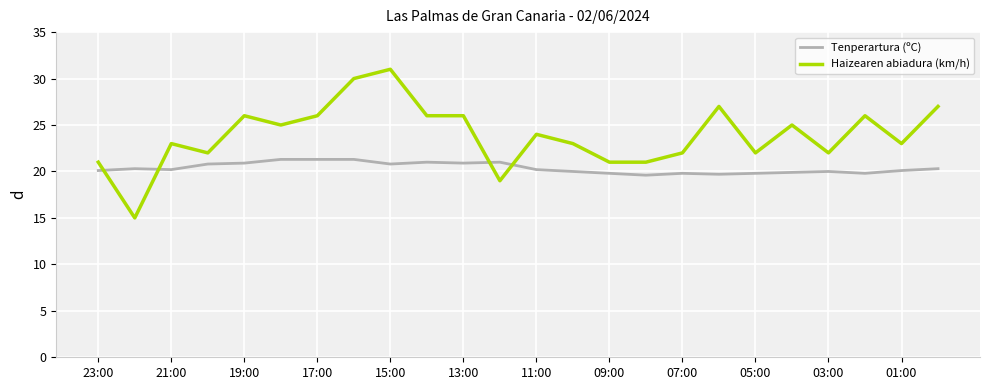

Which series has the widest spread of values?

Haizearen abiadura (km/h)